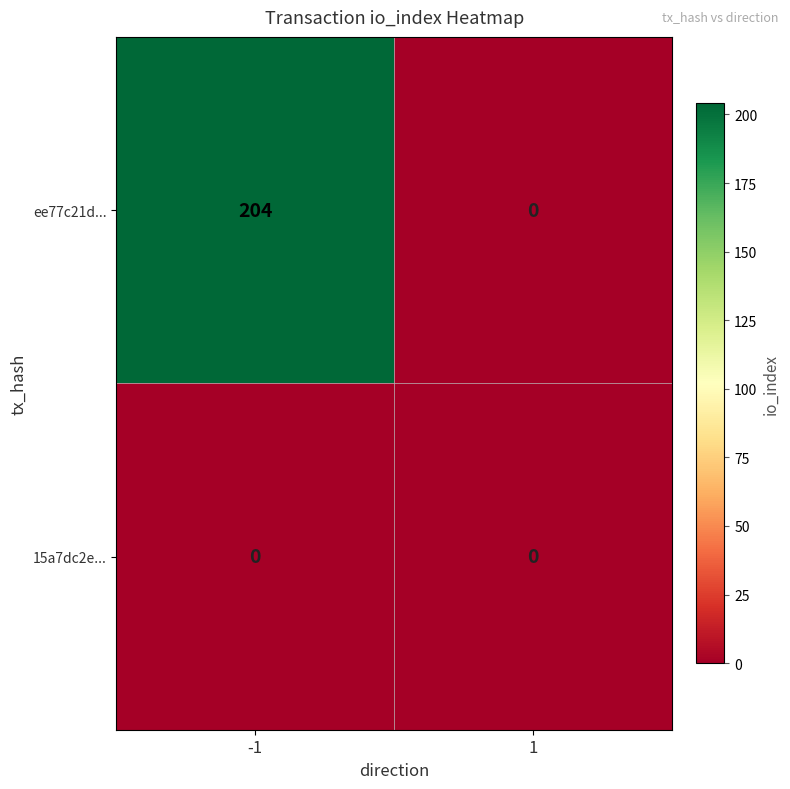

What is the difference between the maximum and minimum values in the ee77c21d... series?

204